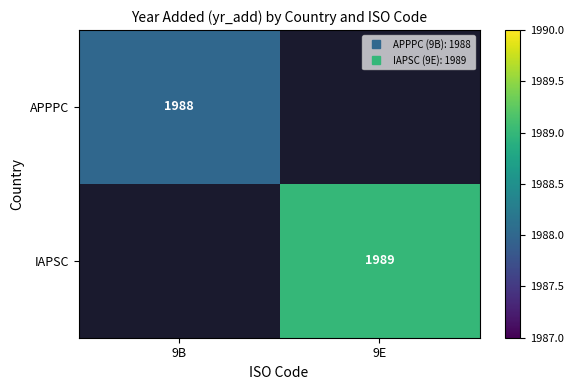

Rank the series by their average value, from lowest to highest.

APPPC, IAPSC